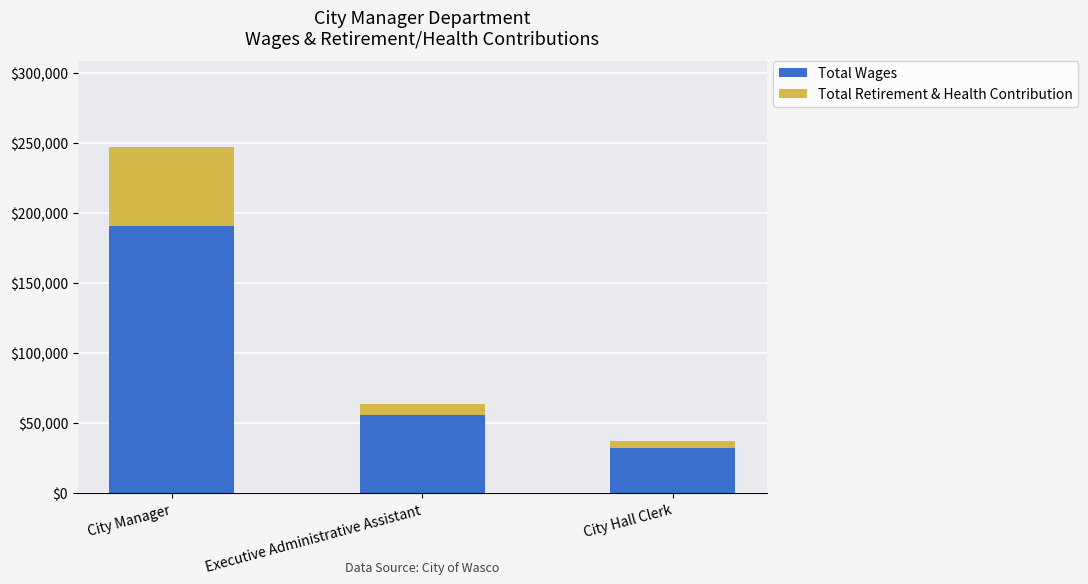

At which category is the sum across all series the highest?

City Manager